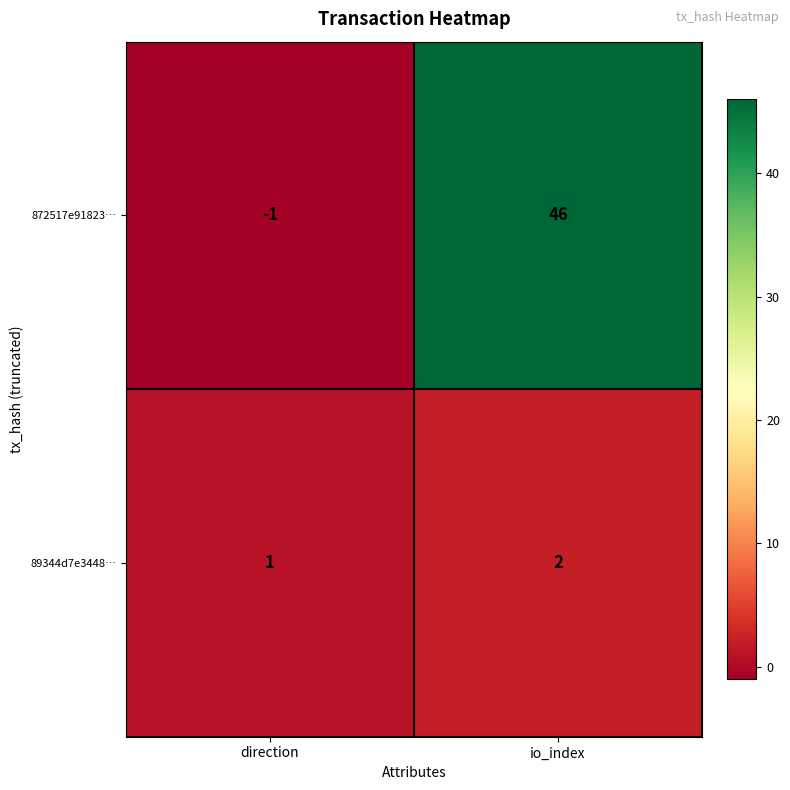

Rank the series by their average value, from highest to lowest.

872517e91823…, 89344d7e3448…